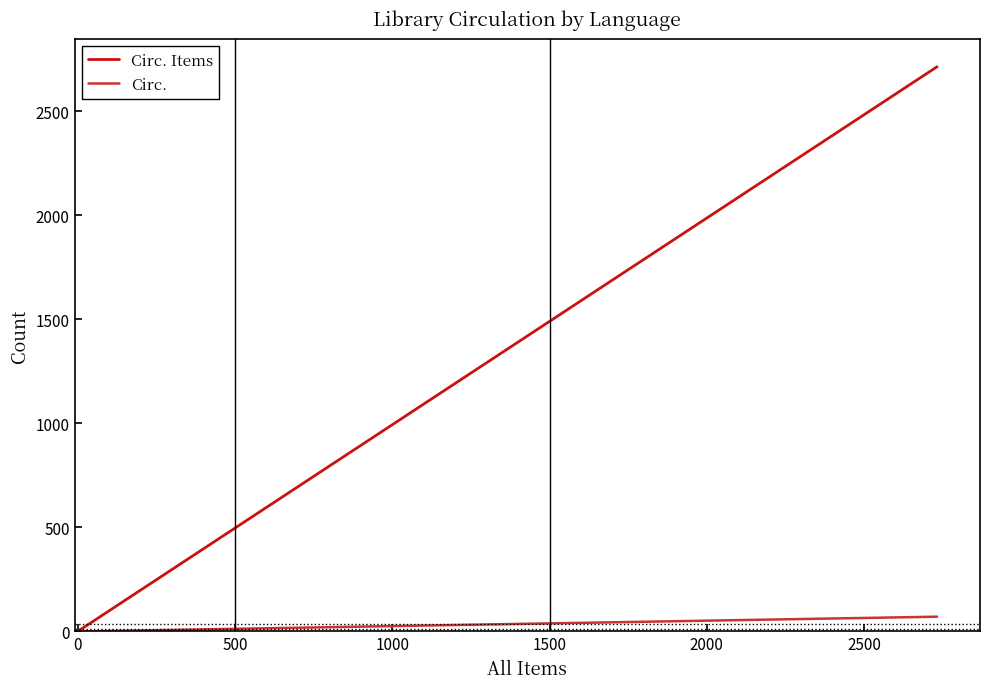

The Circ. series shows 0 at 0. True or false?

True